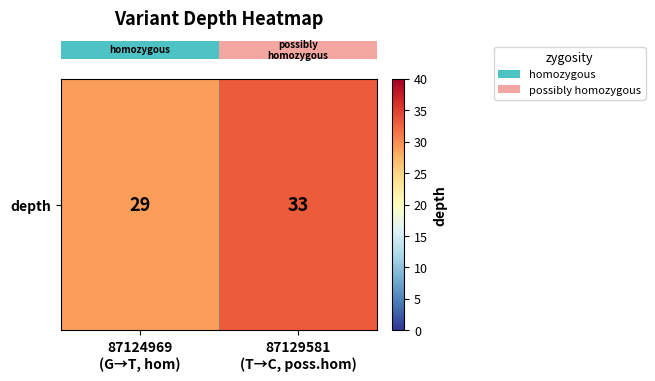

What is the sum of all values?

62